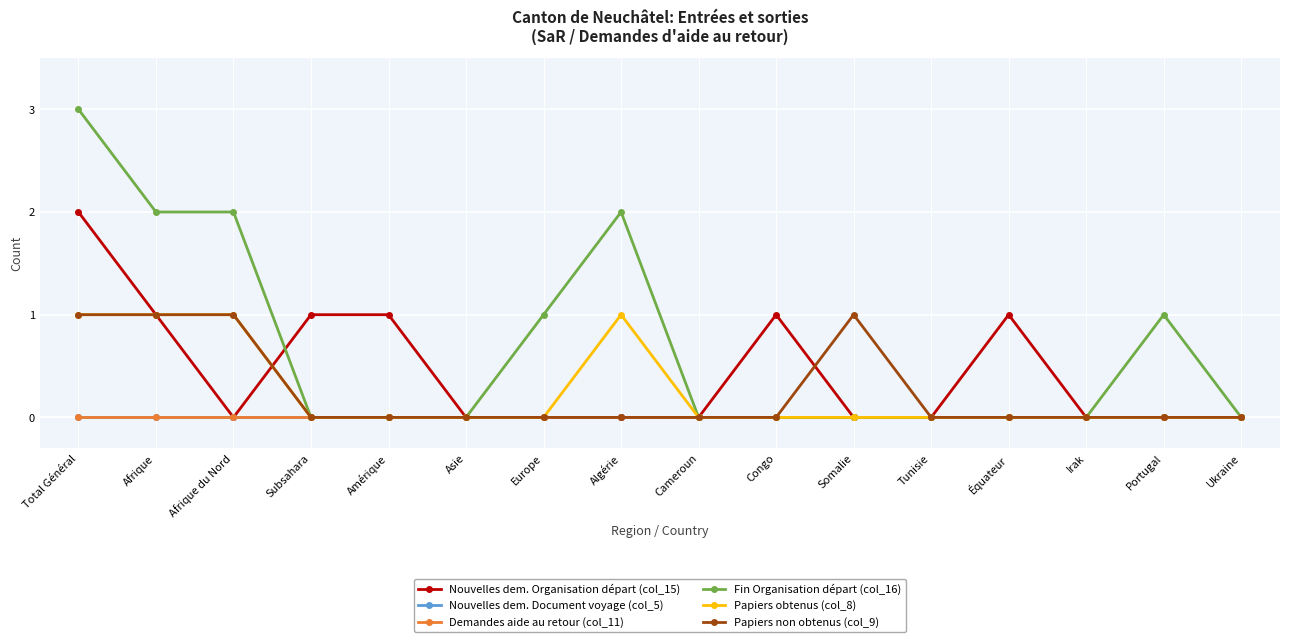

What is the spread (max minus min) of values at Équateur?

1